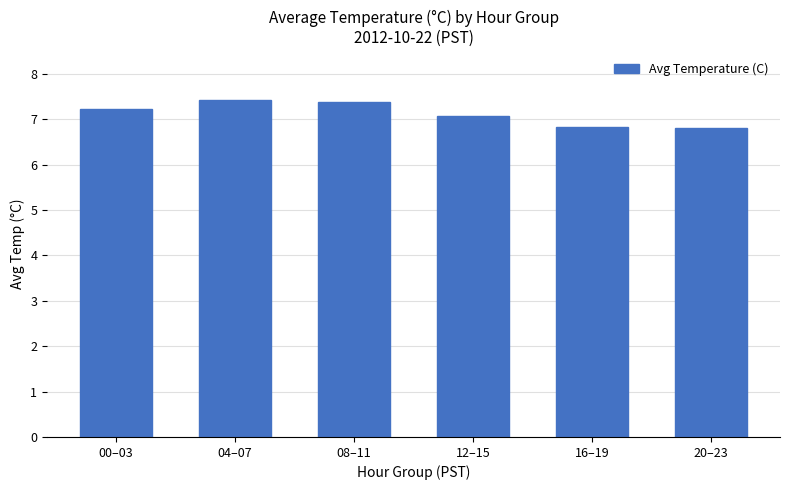

Reading right to left, transcribe all the data shown in this chart.

20–23=6.8	16–19=6.8	12–15=7.1	08–11=7.4	04–07=7.4	00–03=7.2